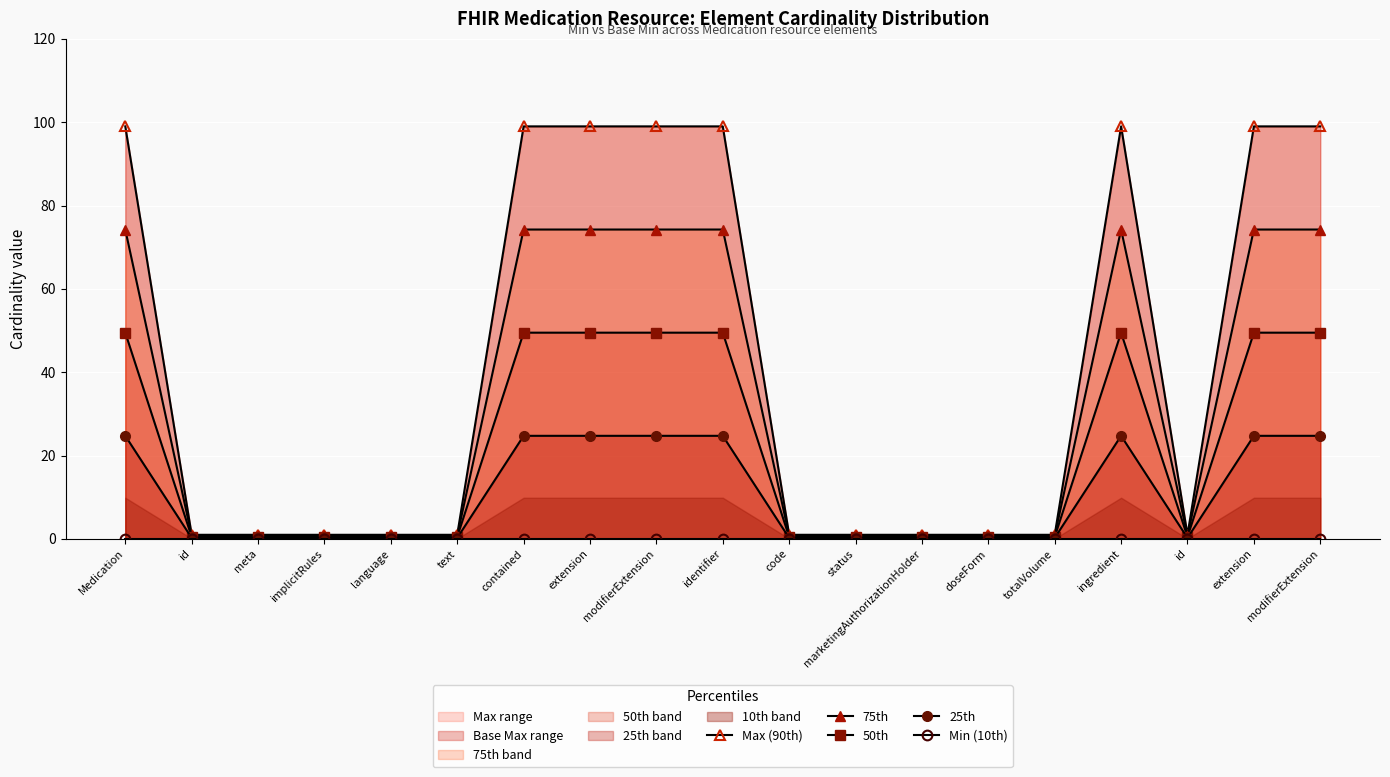

What is the difference between the maximum and minimum values in the 25th series?

24.5